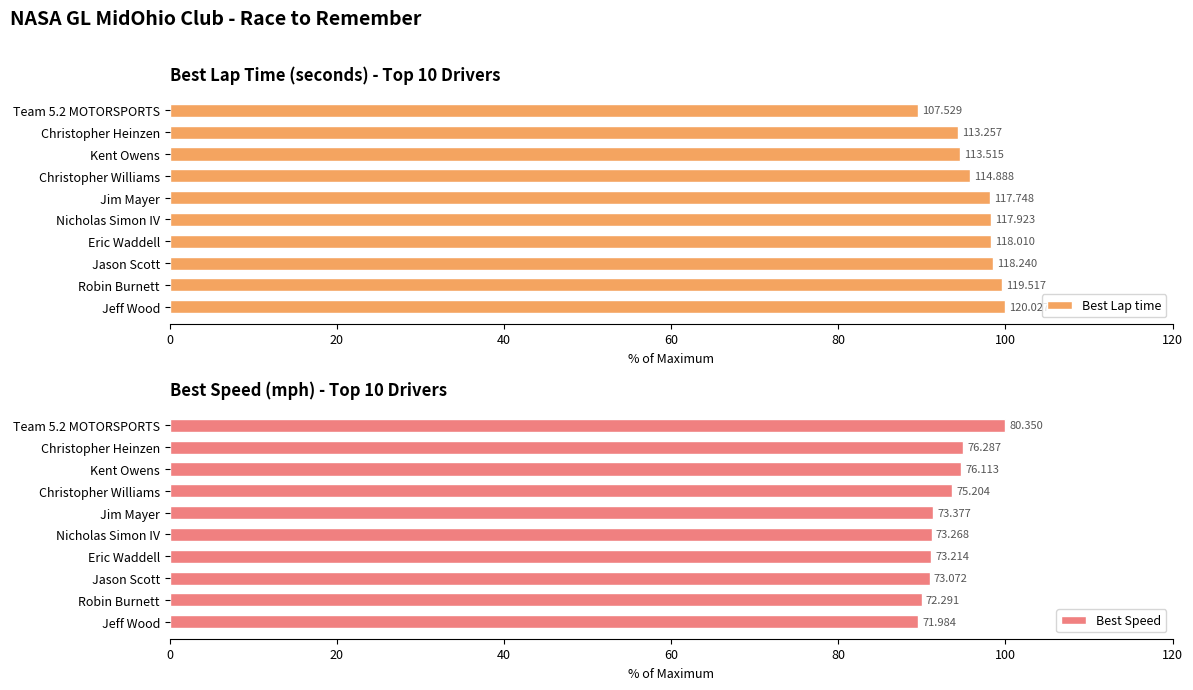

What is the lowest value of the Best Lap time series?

89.6